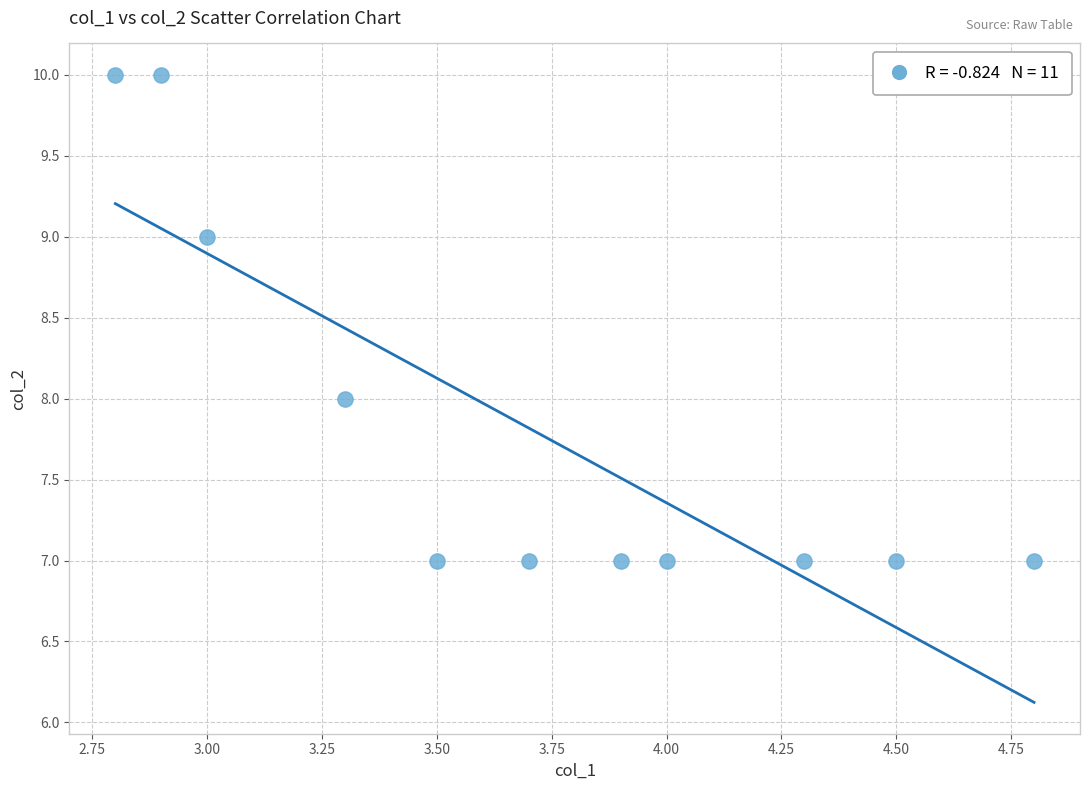

What is the average Y value?

8